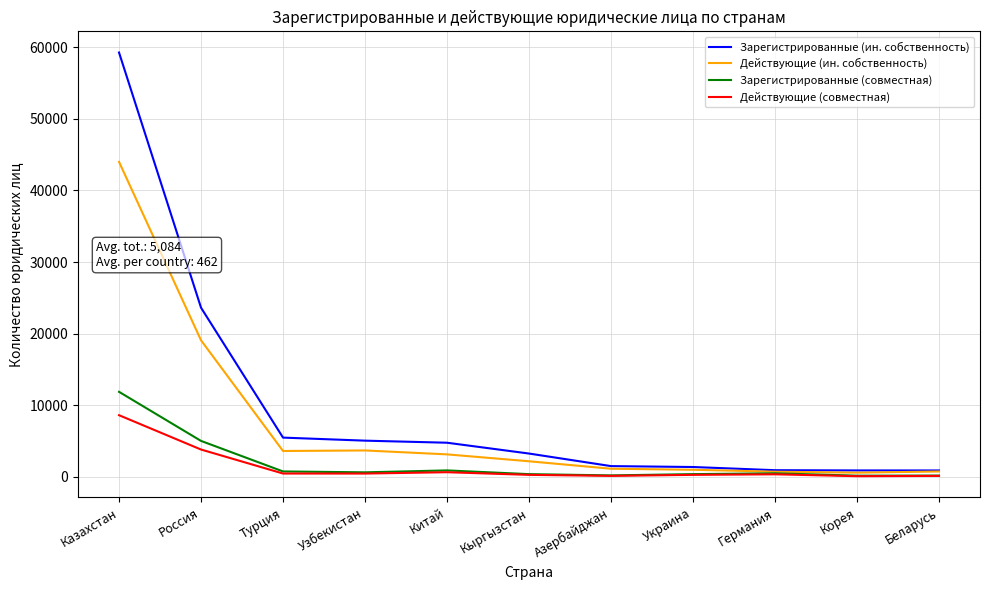

Which category has the highest value across all series?

Казахстан